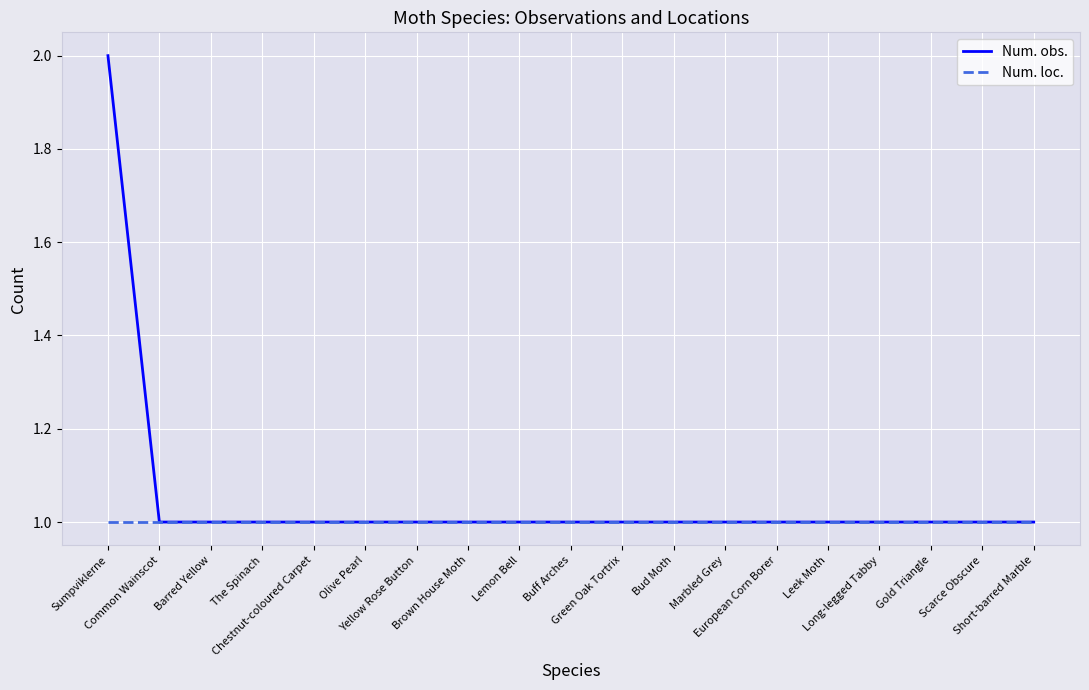

At which category is the sum across all series the highest?

Sumpviklerne